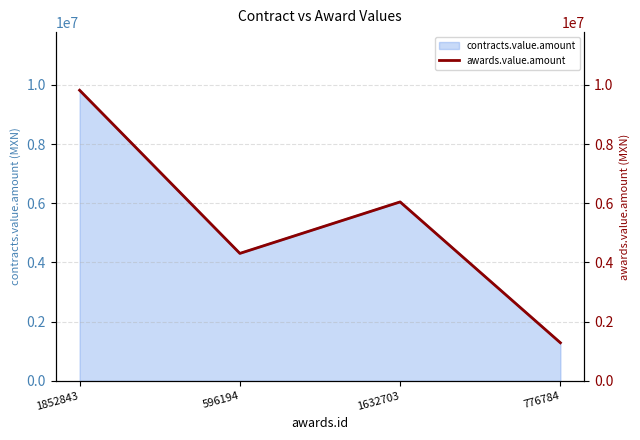

List the labels in order of value, largest first.

1852843, 1632703, 596194, 776784